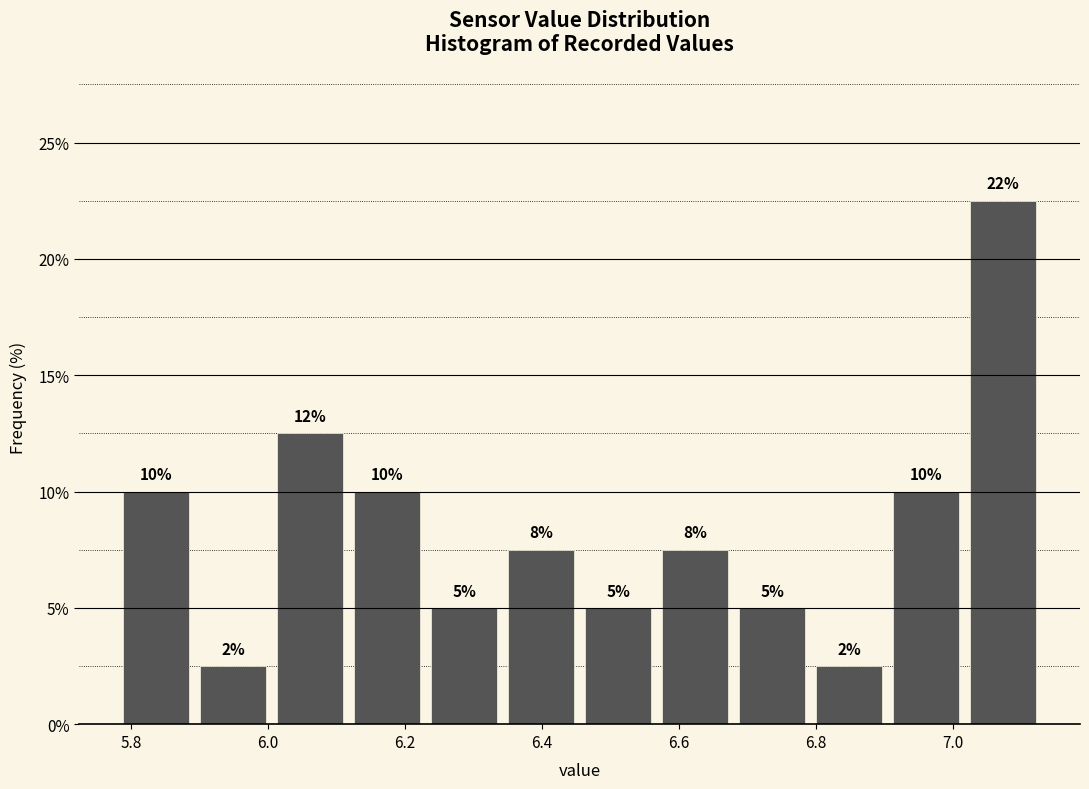

Which range on the x-axis has the tallest bar?

7.02 to 7.14